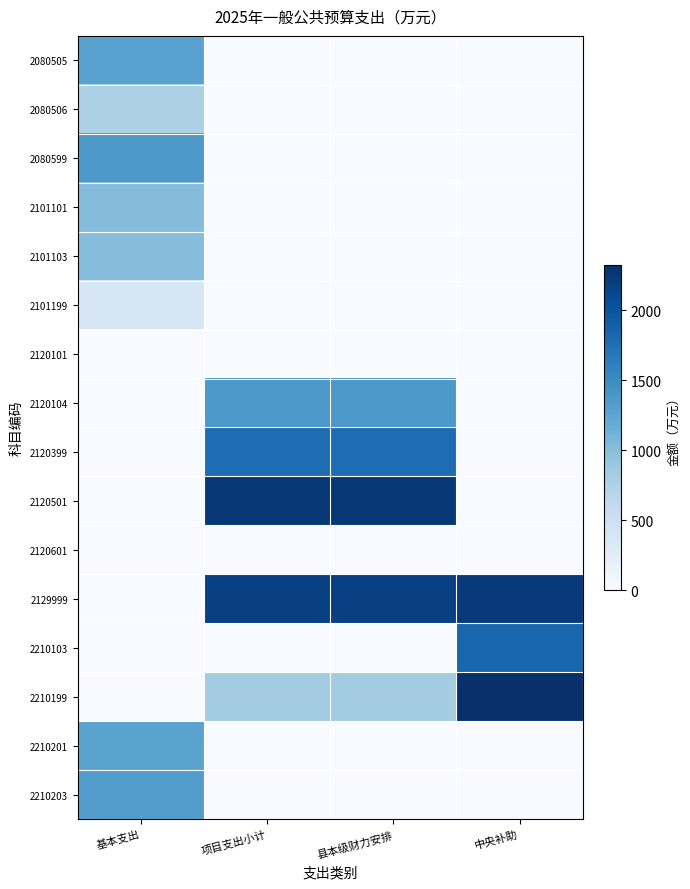

Which series has the largest range (max minus min)?

2210199